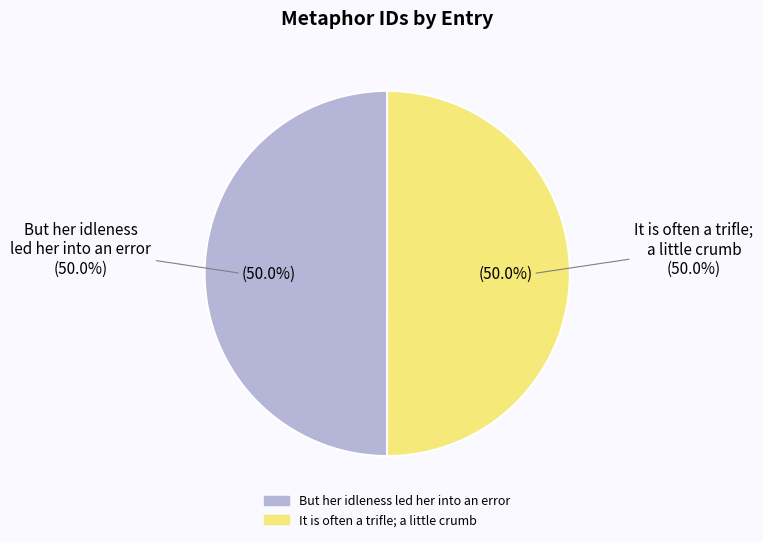

What portion of the pie excludes But her idleness led her into an error?

50.0%